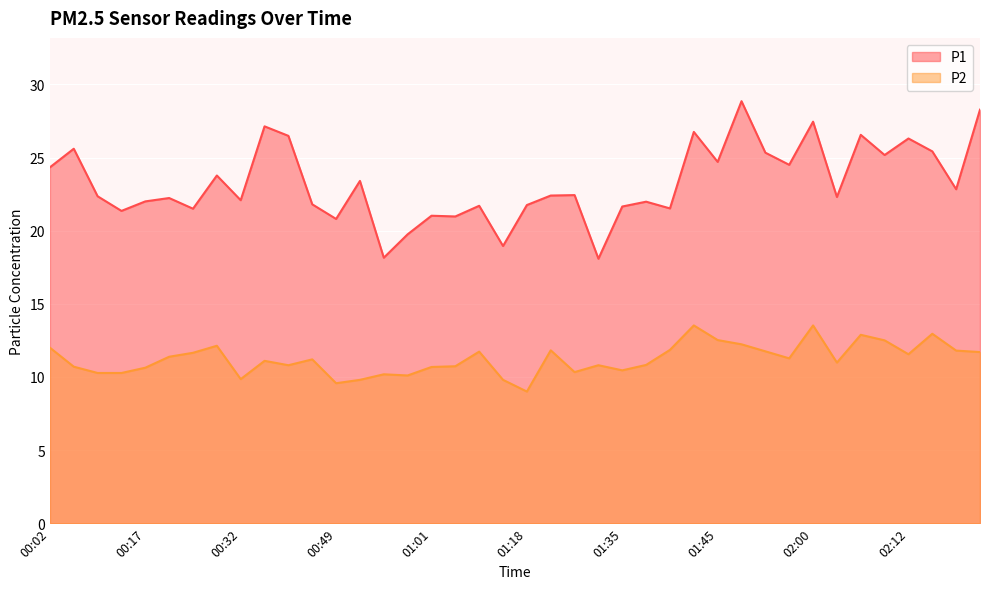

True or false: P1 and P2 cross at least once.

False